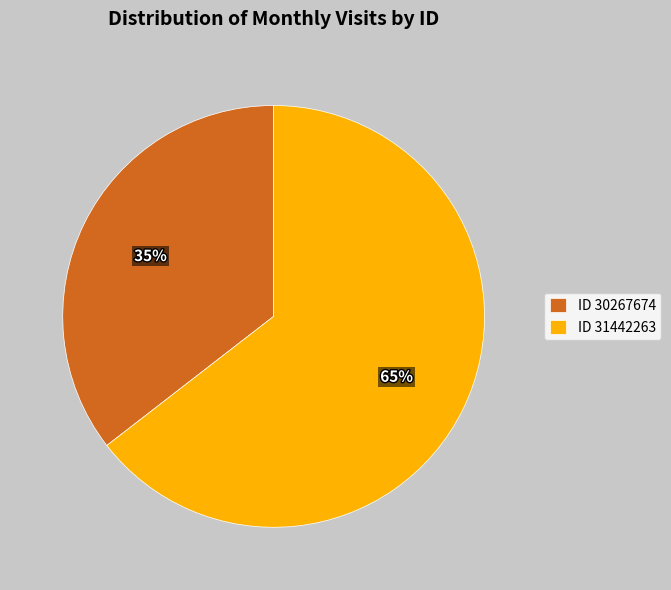

The ID 31442263 slice represents 65% of the pie. True or false?

True